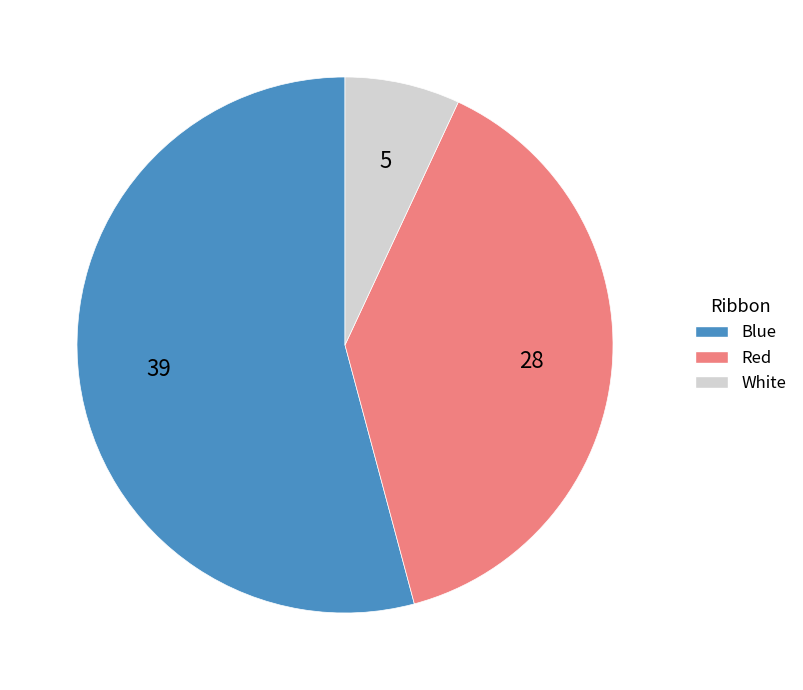

True or false: Blue accounts for 60% of the total.

False